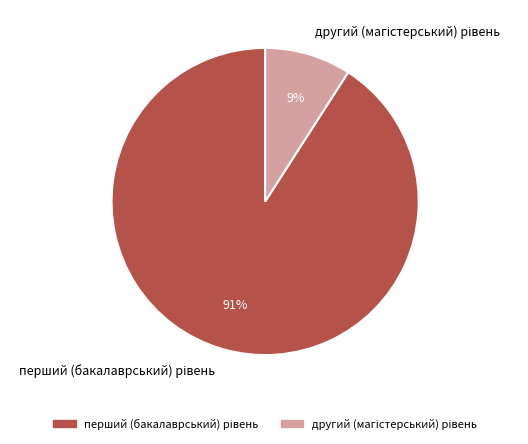

Is there any slice that represents more than half of the pie?

Yes